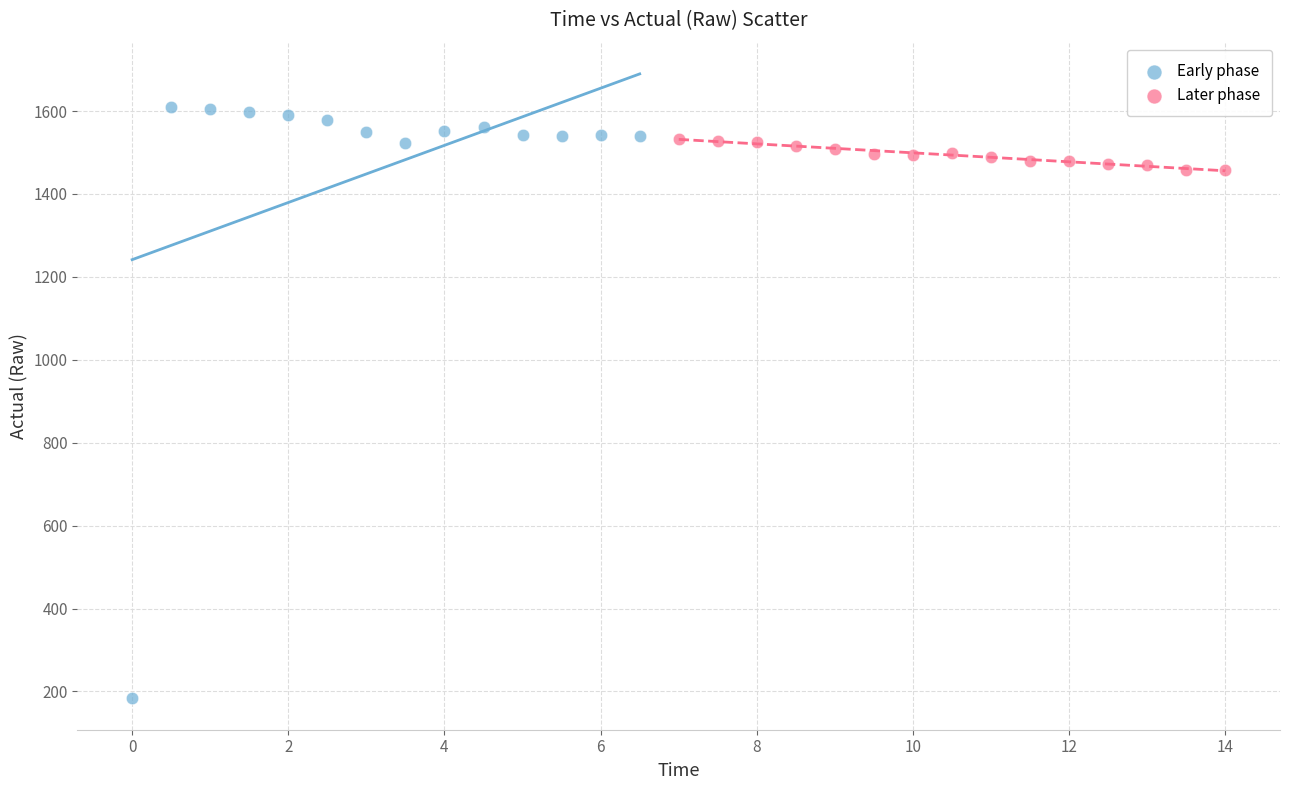

Which series contains the lowest Y value?

Early phase